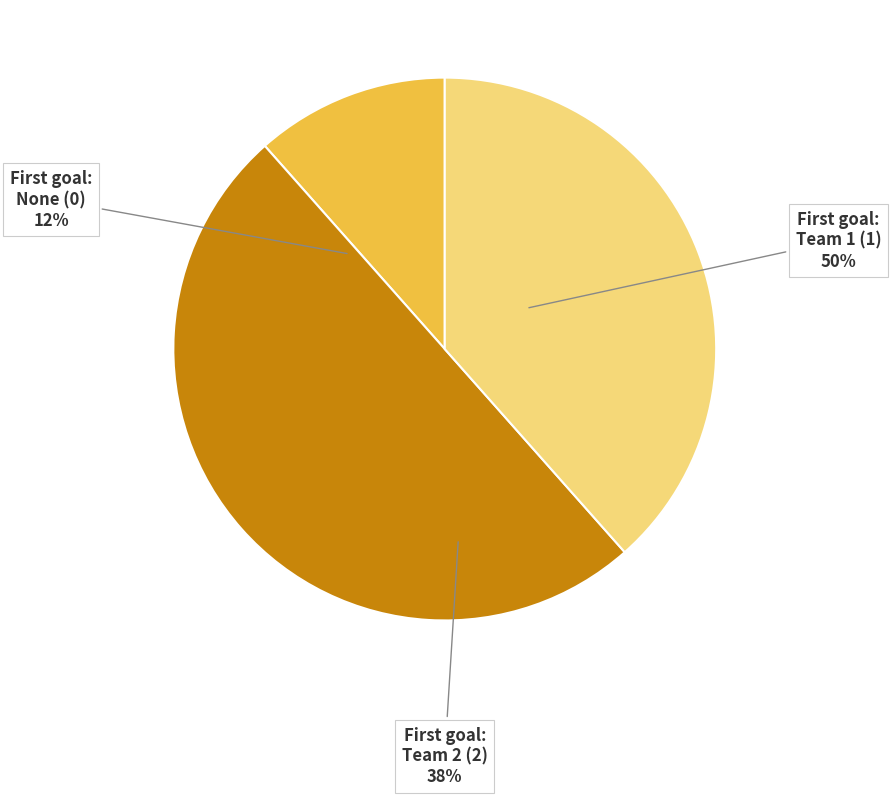

Rank the categories by value from highest to lowest.

Pervyi gol 1, Pervyi gol 2, Pervyi gol 0